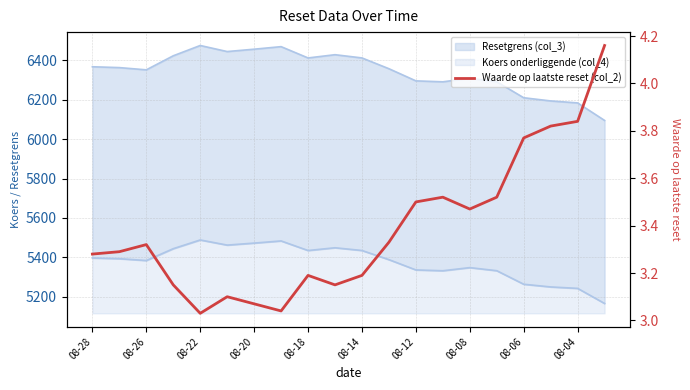

How many points are higher than both their immediate neighbors (excluding endpoints)?

4